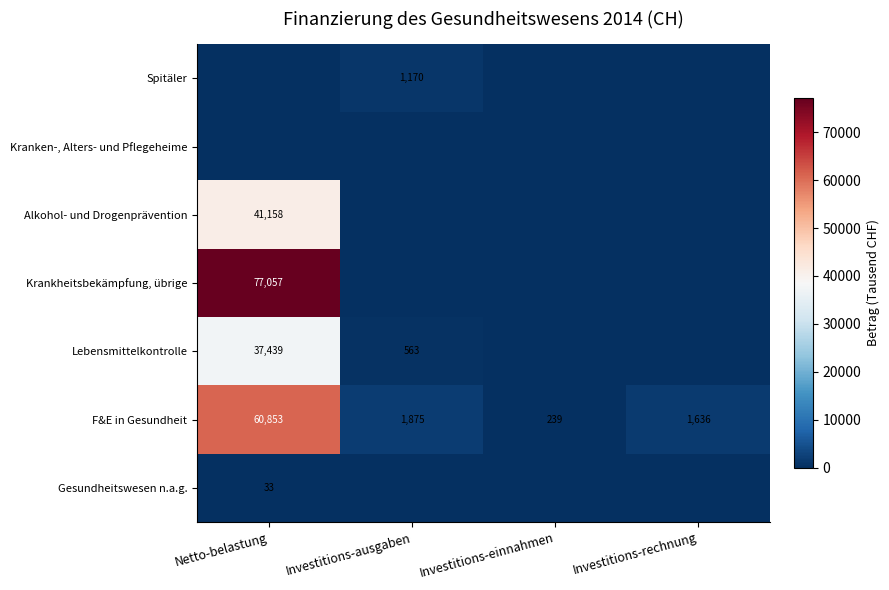

What is the difference between the maximum and minimum values in the F&E in Gesundheit series?

60614